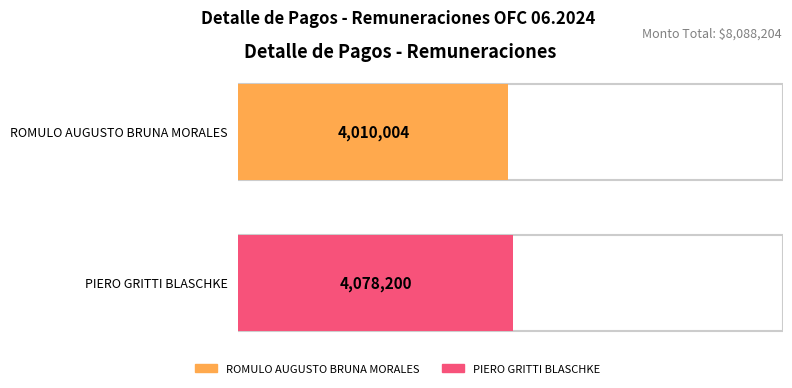

What is the sum of the values at ROMULO AUGUSTO BRUNA MORALES and PIERO GRITTI BLASCHKE?

8088204